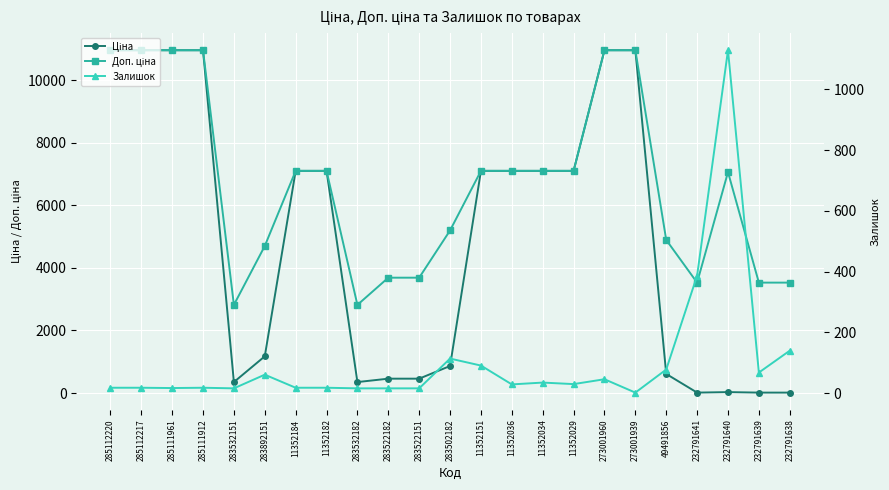

How many data points in Ціна are above 7098?

12